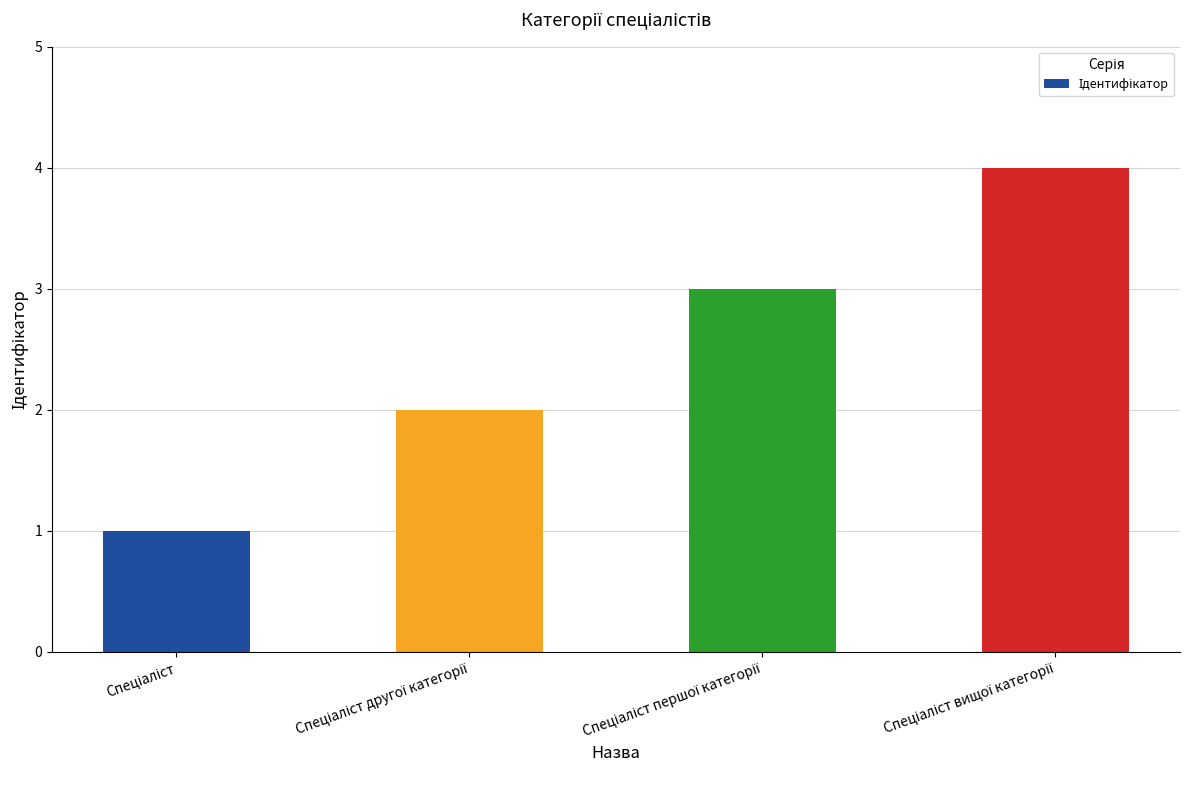

What is the difference between the maximum and minimum values?

3